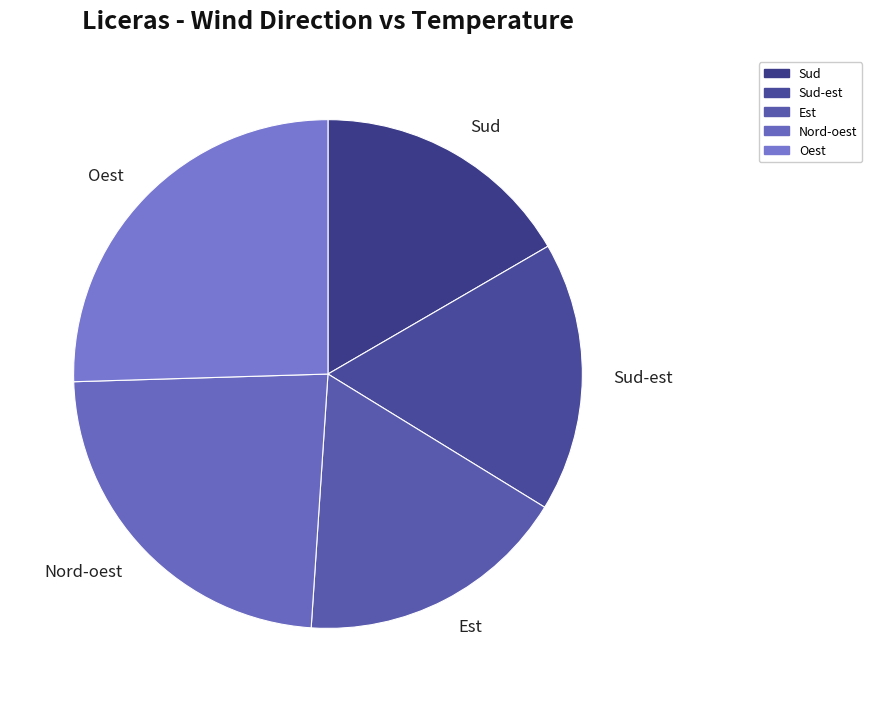

Which has a higher value, Sud-est or Nord-oest?

Nord-oest